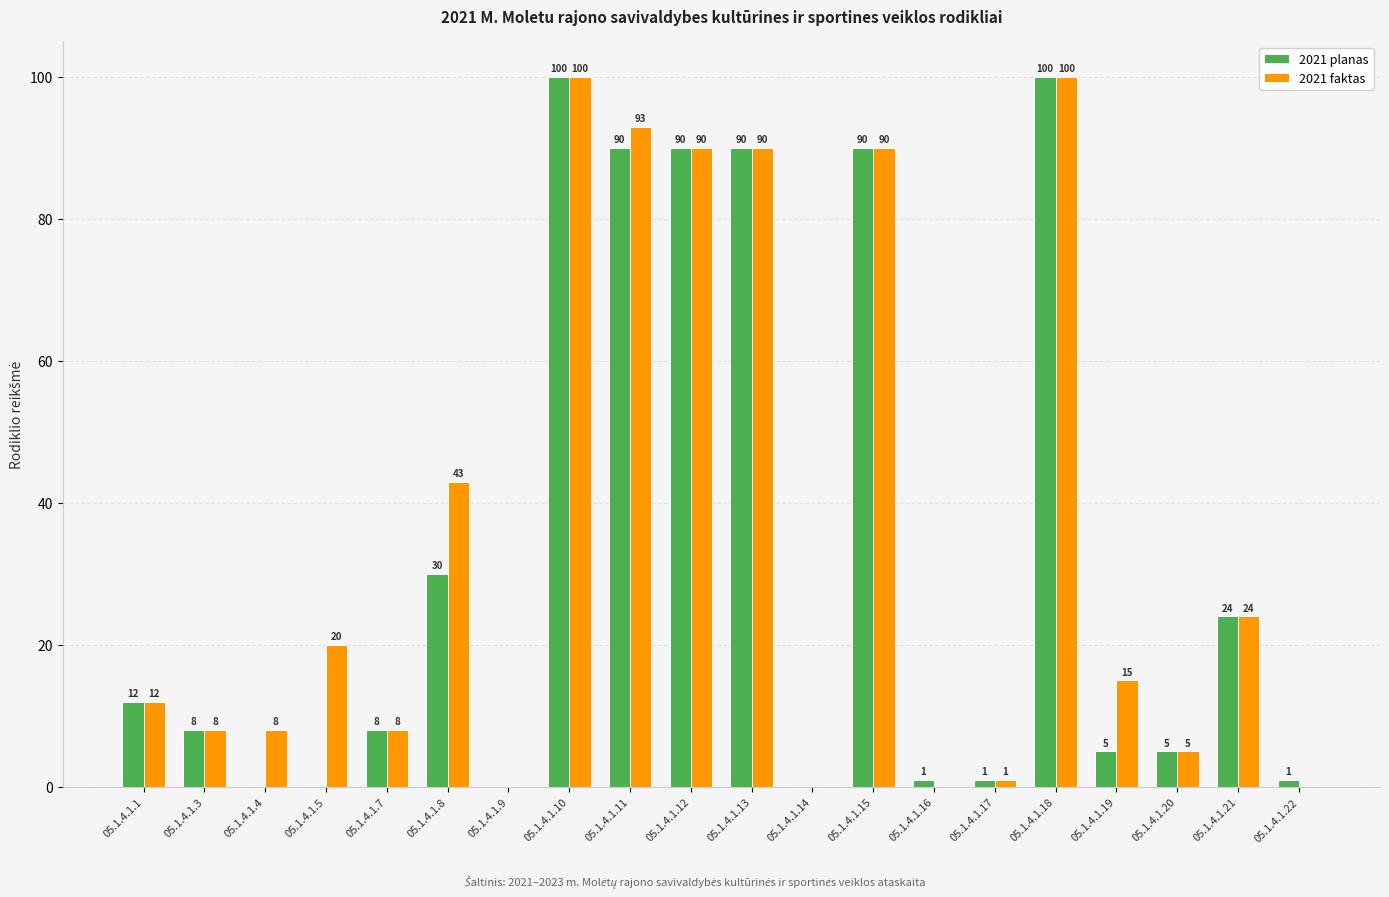

Does the chart contain stacked bars?

No